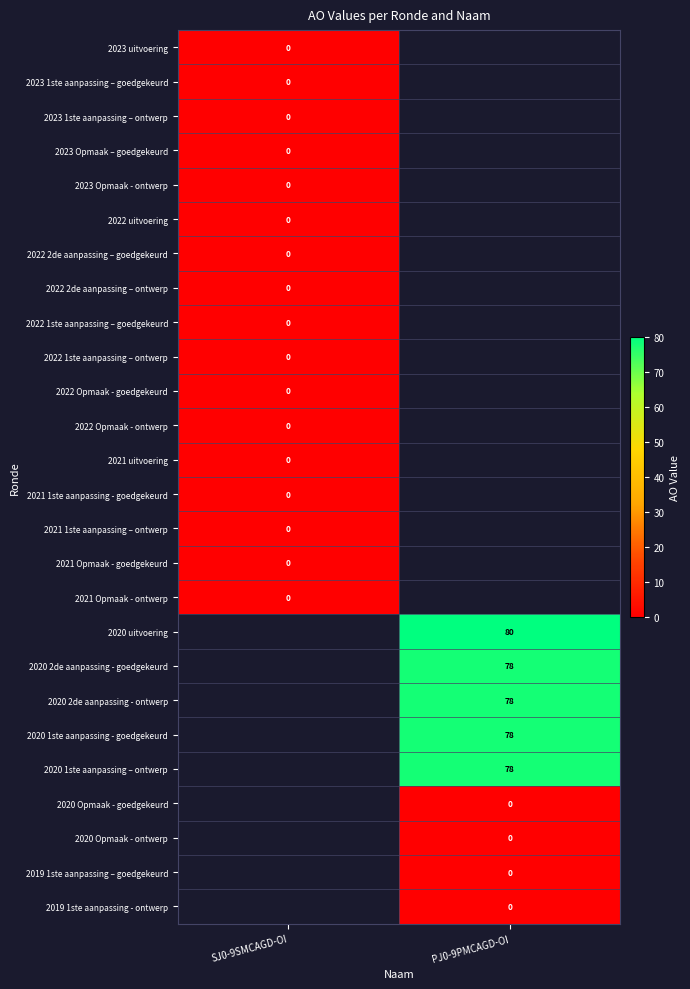

How many data points does each series have?

2